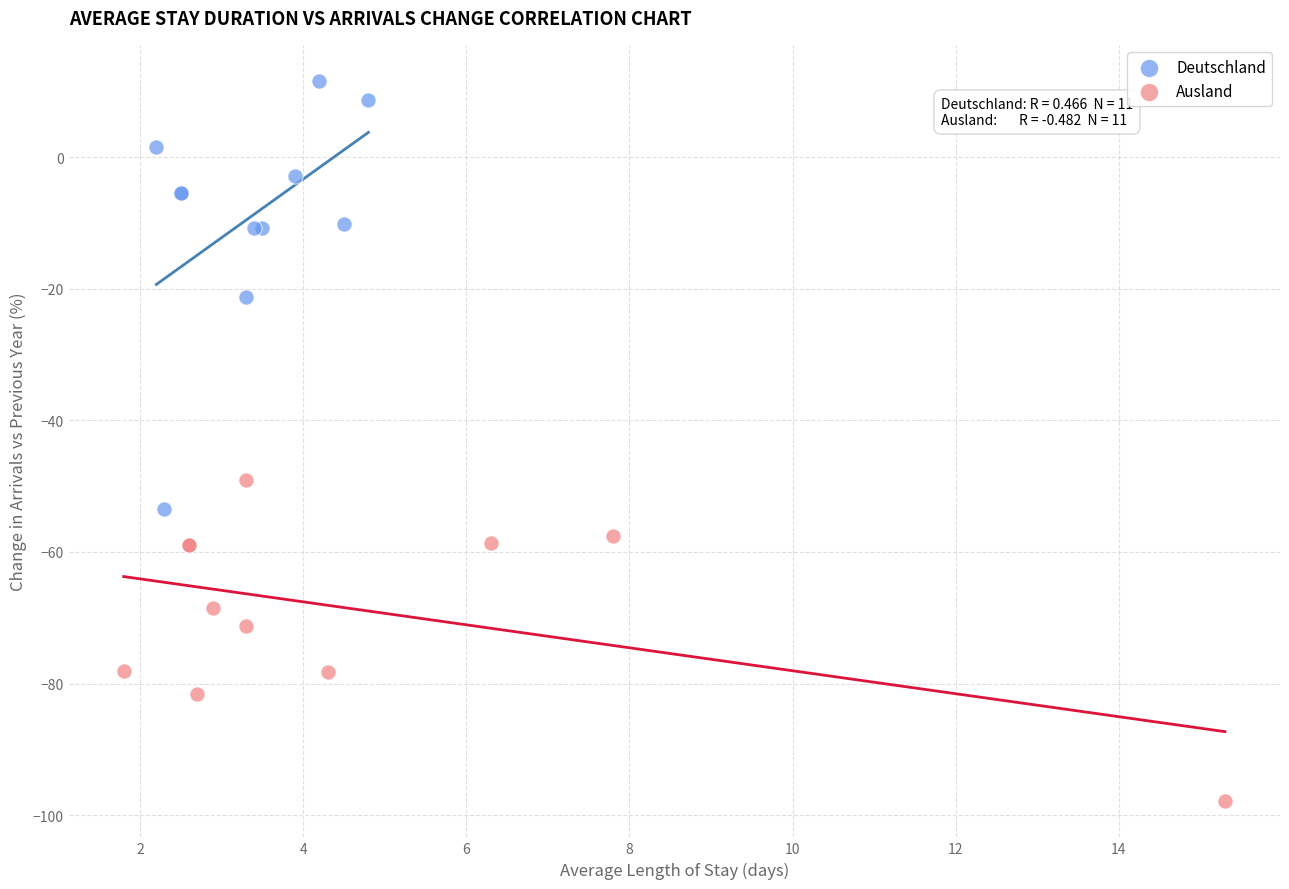

What are all the series names shown in the legend?

Deutschland, Ausland